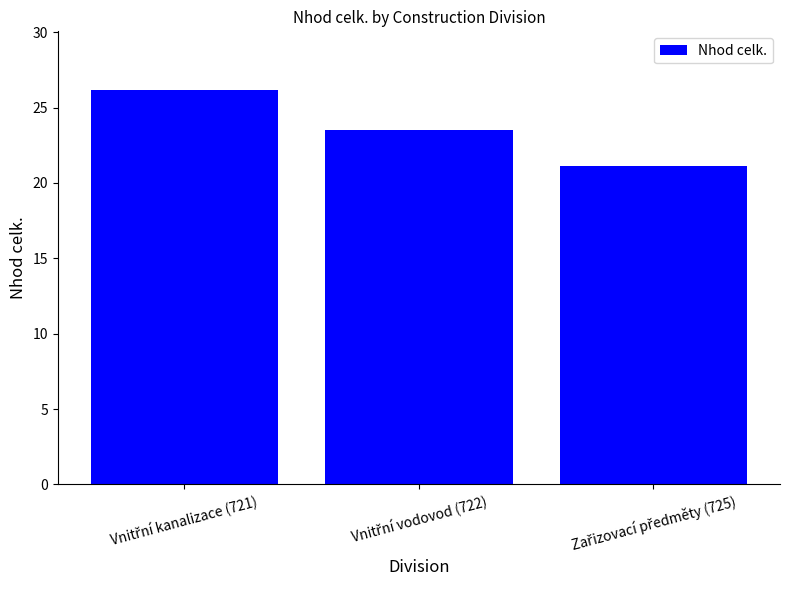

What is the value of the 1st bar from the left?

26.1